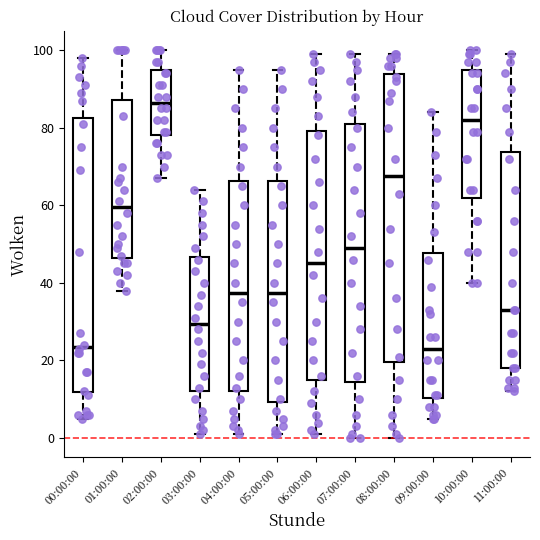

Which box's median line is the highest?

02:00:00